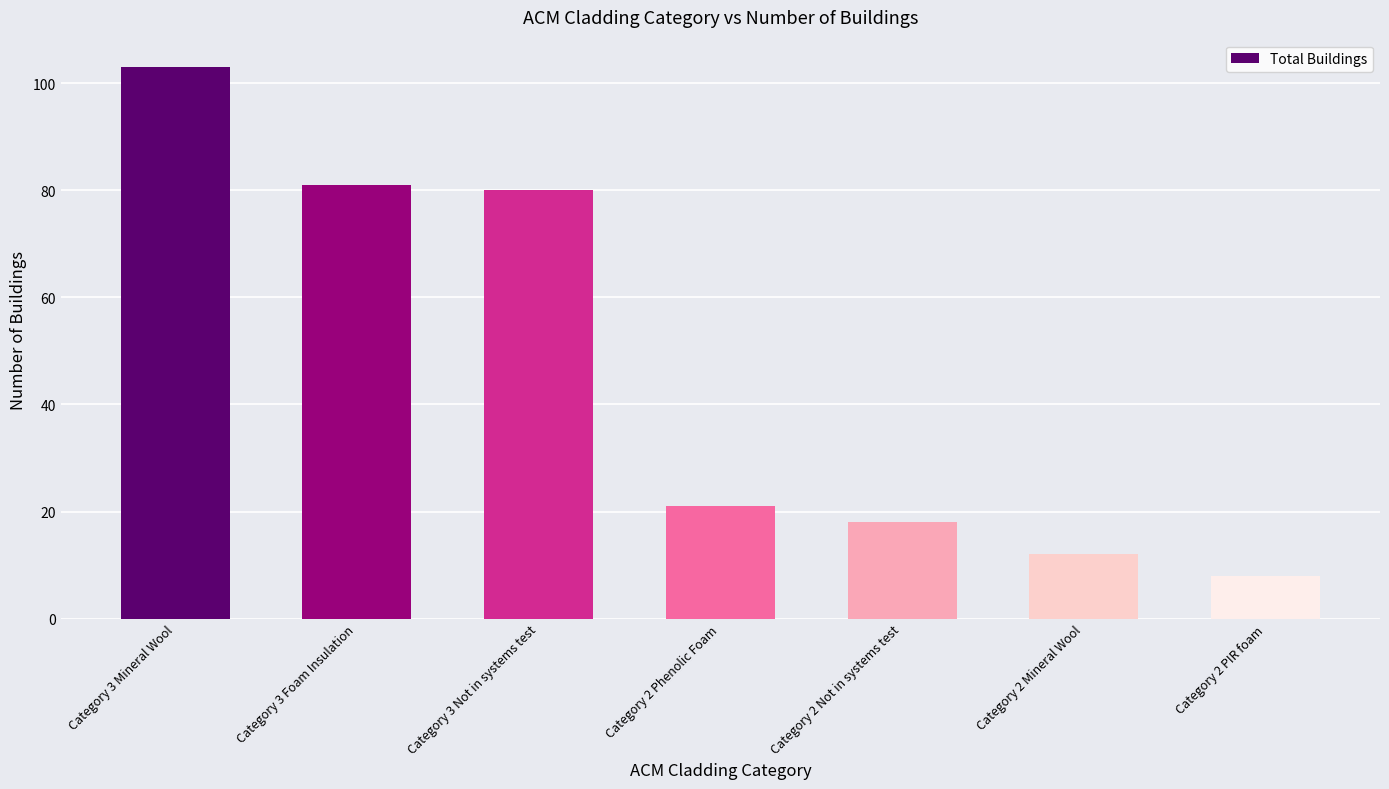

How many values are below 21?

3